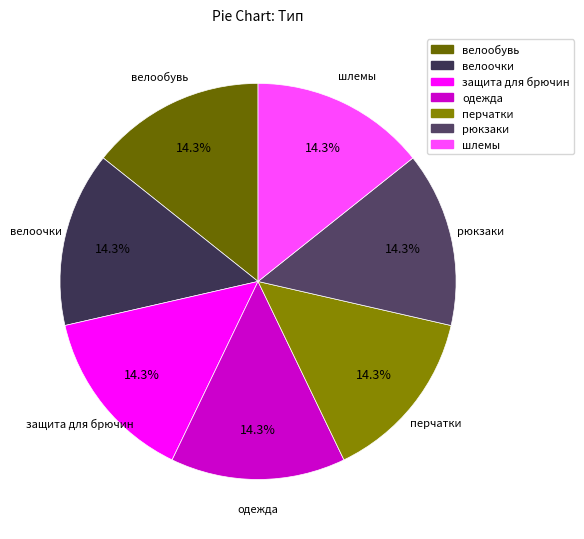

What percentage is NOT represented by шлемы?

85.7%